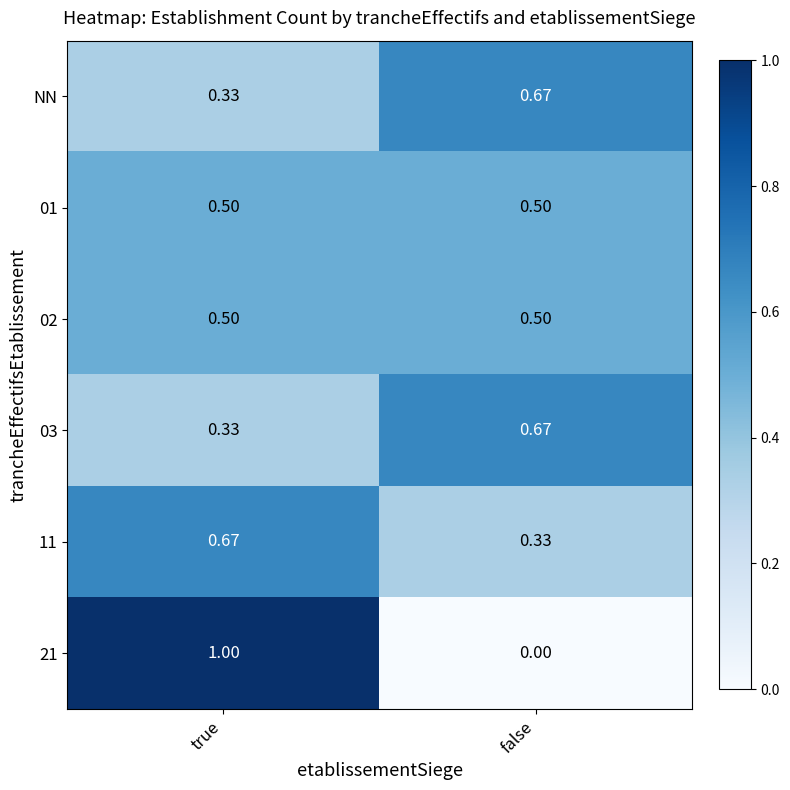

Which series has the largest range (max minus min)?

21